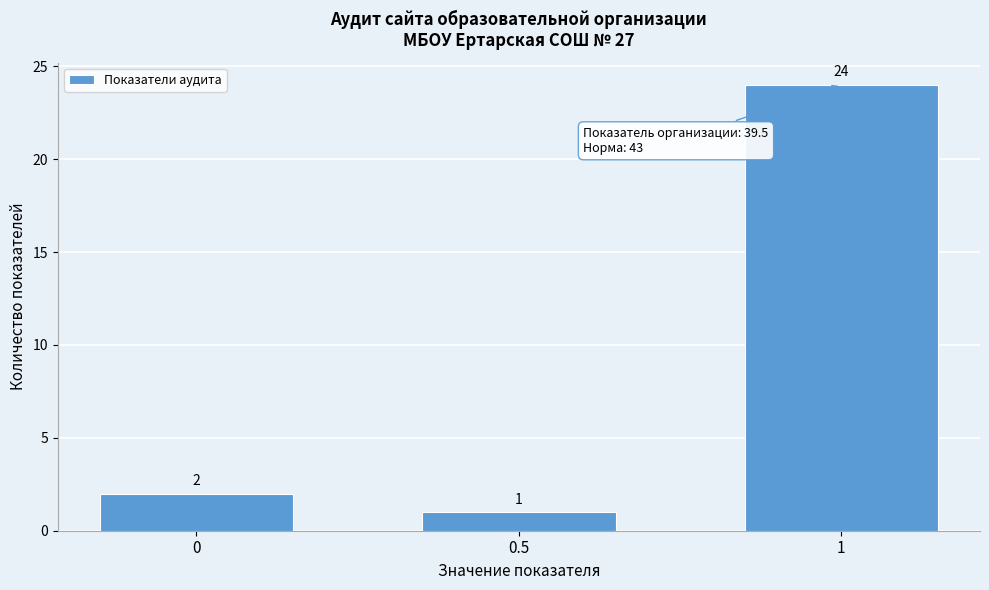

Reading left to right, what are all the values shown in this chart?

2	1	24